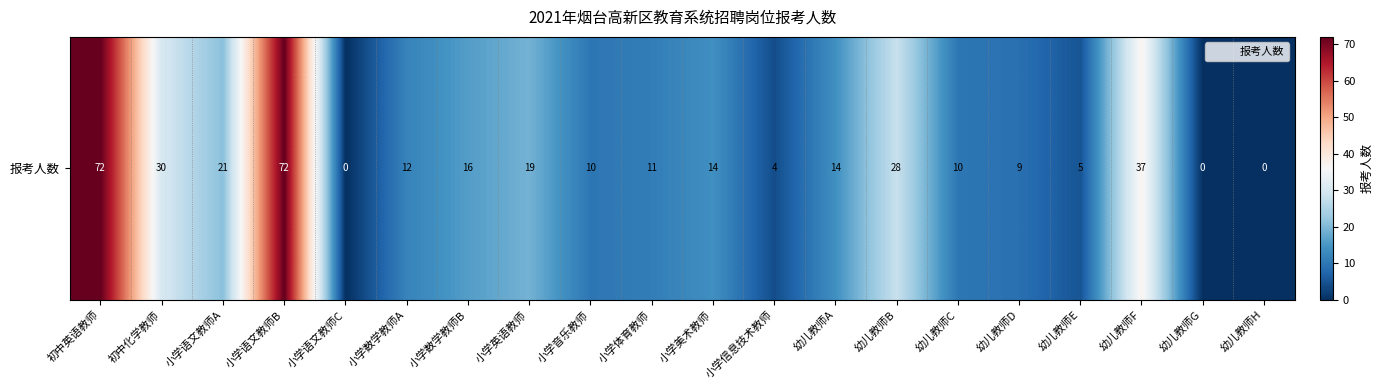

List the labels in order of value, smallest first.

小学语文教师C, 幼儿教师G, 幼儿教师H, 小学信息技术教师, 幼儿教师E, 幼儿教师D, 小学音乐教师, 幼儿教师C, 小学体育教师, 小学数学教师A, 小学美术教师, 幼儿教师A, 小学数学教师B, 小学英语教师, 小学语文教师A, 幼儿教师B, 初中化学教师, 幼儿教师F, 初中英语教师, 小学语文教师B